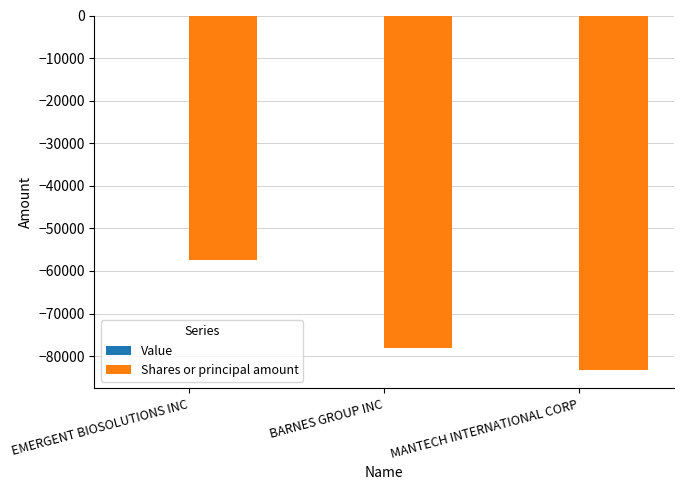

Rank the categories by value from lowest to highest.

MANTECH INTERNATIONAL CORP, BARNES GROUP INC, EMERGENT BIOSOLUTIONS INC